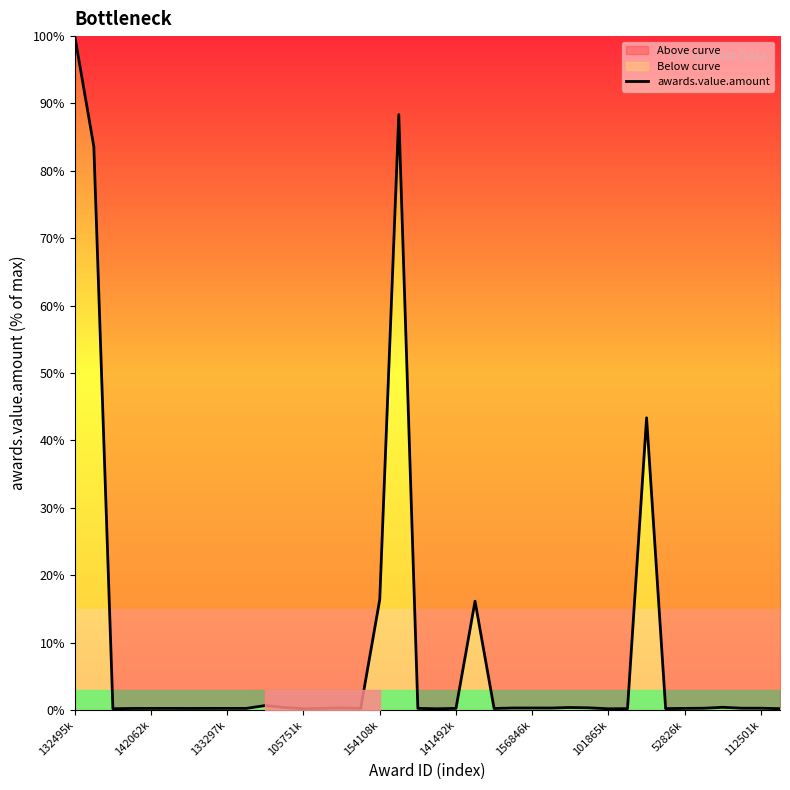

What is the maximum value shown in the chart?

100.0